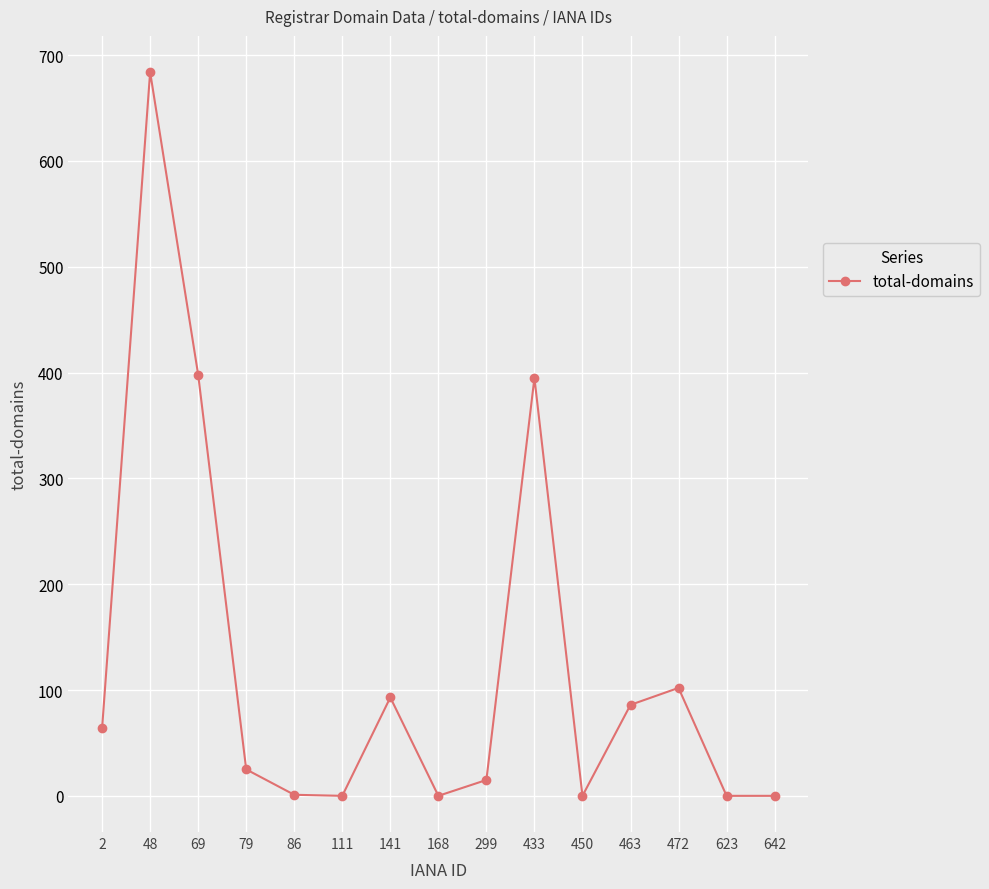

What is the ratio of the value at 2 to the value at 79?

2.6